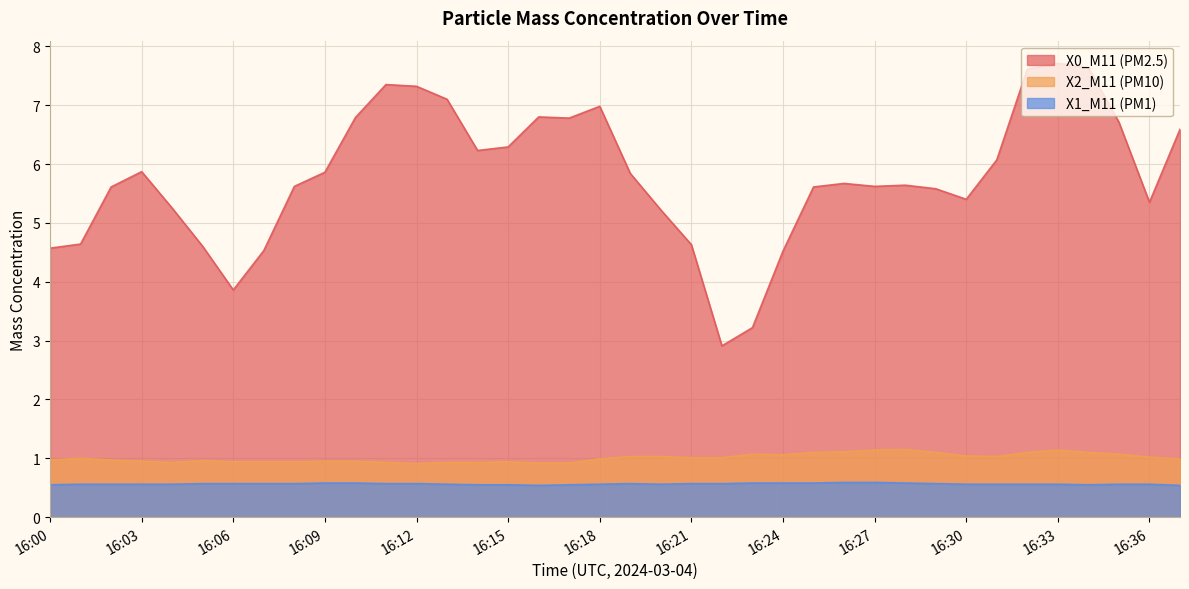

True or false: X2_M11 (PM10) and X0_M11 (PM2.5) intersect in this chart.

False